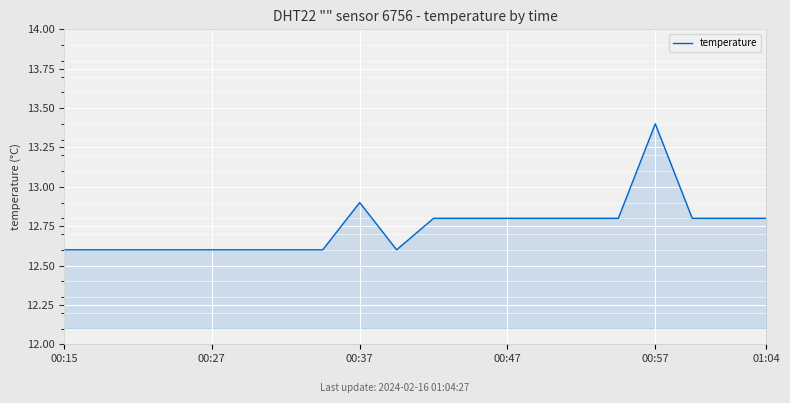

What is the smallest value displayed?

12.6